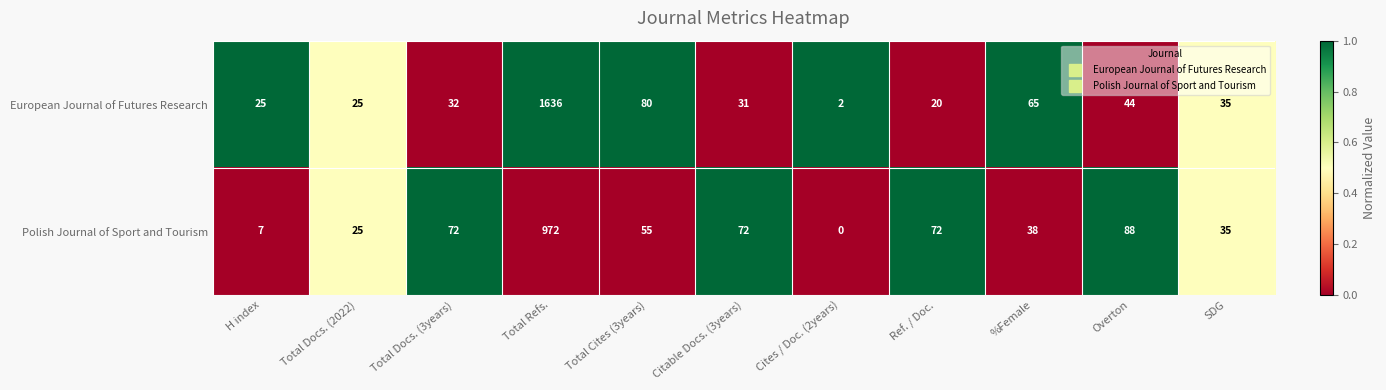

How many values in Polish Journal of Sport and Tourism are above zero?

10